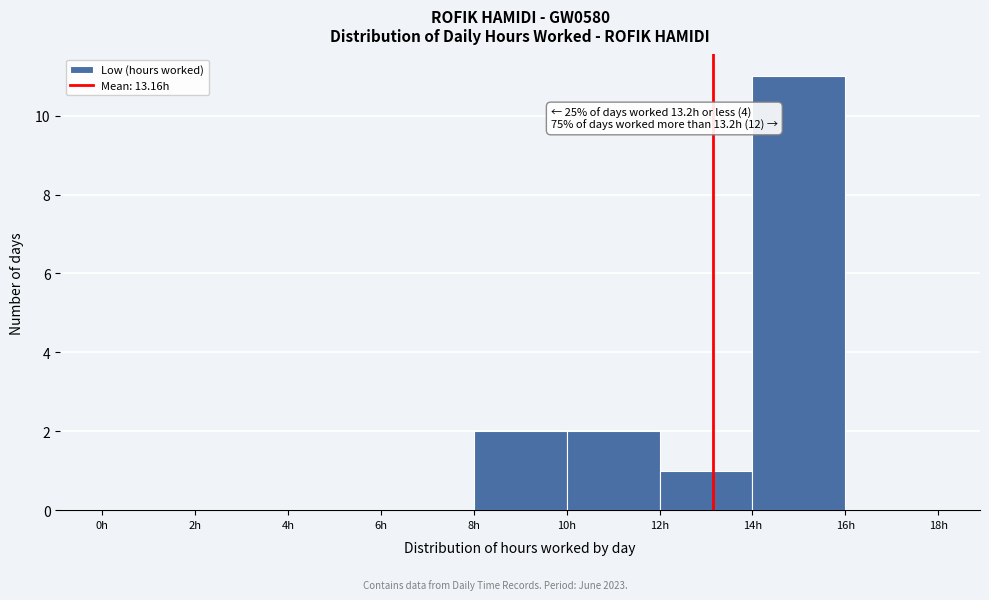

Over which range of the x-axis is the bar tallest?

14 to 16